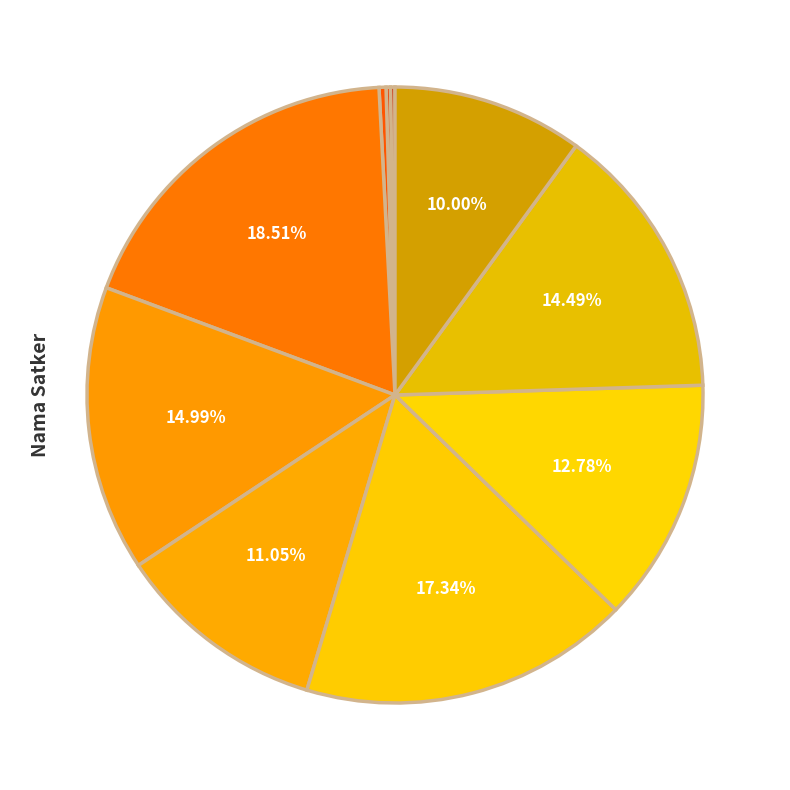

How many segments does this pie chart have?

10